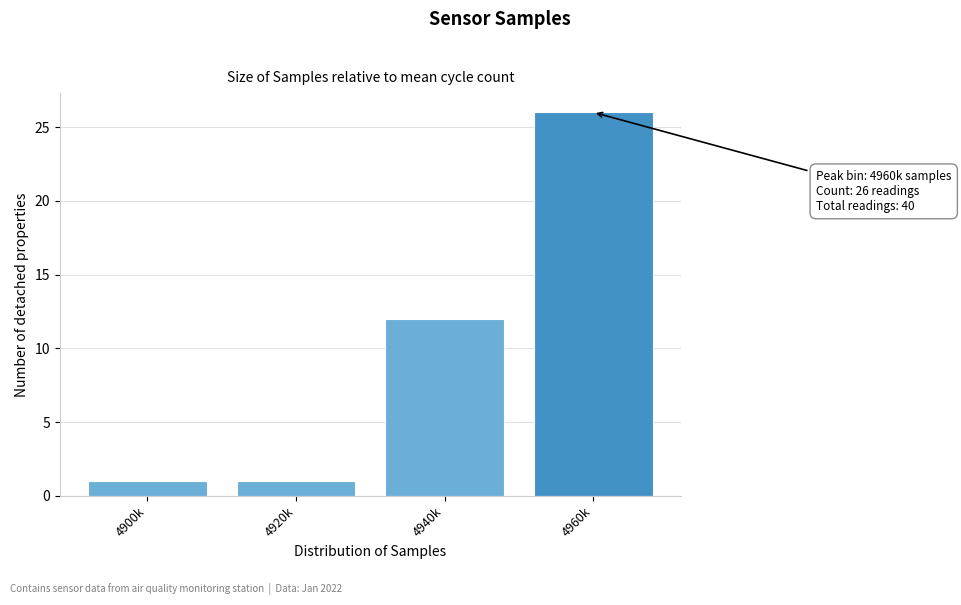

Reading left to right, what are all the values shown in this chart?

4900k=1	4920k=1	4940k=12	4960k=26